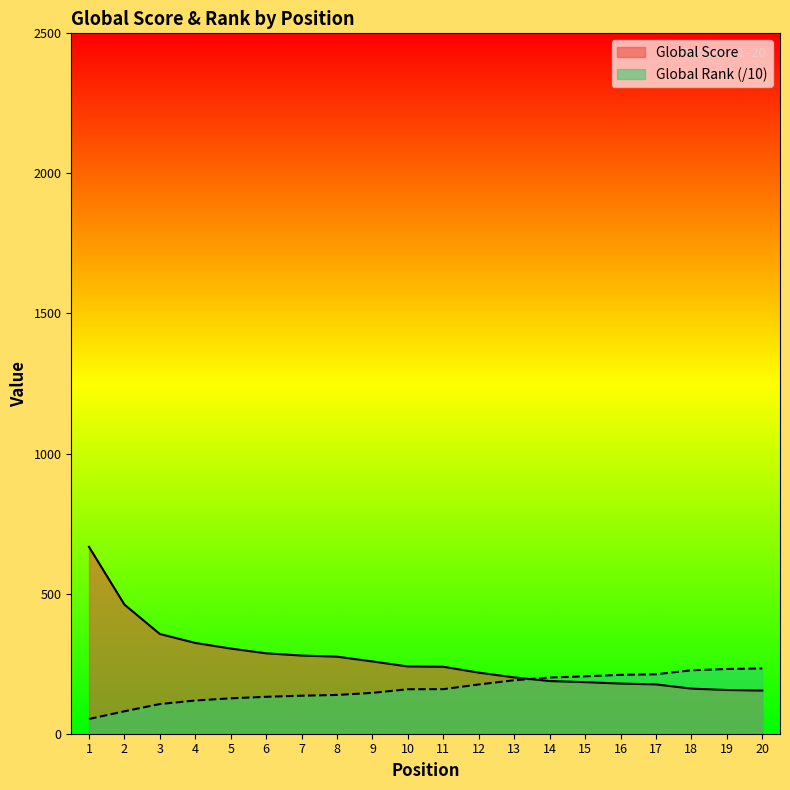

Reading left to right, list all the values displayed in this chart.

Global Score: 1=667.0	2=461.0	3=356.0	4=324.0	5=304.0	6=287.0	7=279.0	8=275.0	9=258.0	10=240.0	11=239.0	12=218.0	13=201.0	14=188.0	15=184.0	16=179.0	17=176.0	18=161.0	19=156.0	20=154.0
Global Rank (scaled): 1=52.5	2=80.1	3=105.9	4=118.6	5=126.3	6=131.8	7=135.7	8=138.4	9=145.9	10=158.8	11=159.1	12=175.8	13=190.9	14=200.7	15=204.8	16=210.2	17=212.2	18=226.5	19=231.1	20=233.0